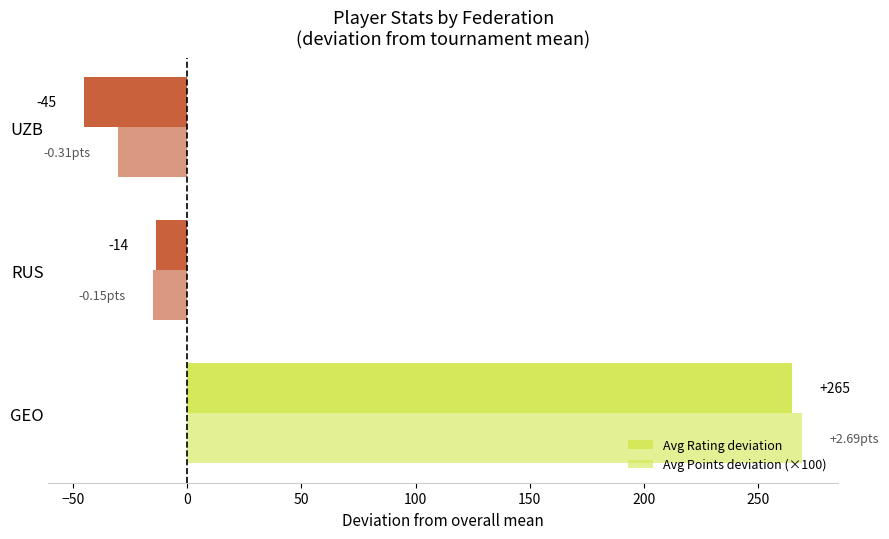

What is the difference between the second highest and minimum values in the Avg Points deviation (×100) series?

15.6